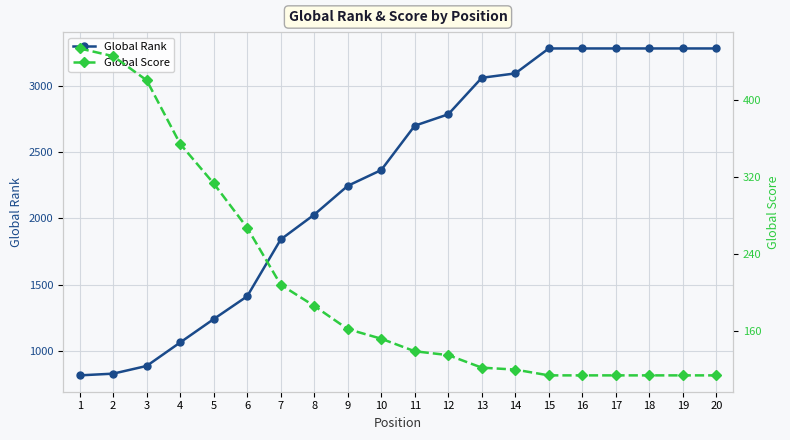

What is the difference between the second highest and minimum values in the Global Score series?

331